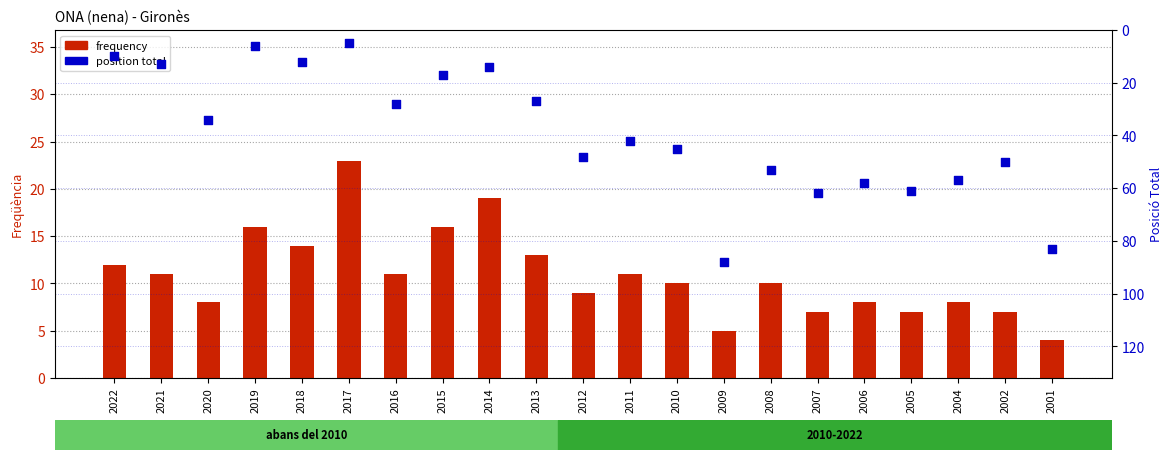

Which series has the largest Y range (max minus min)?

position_total